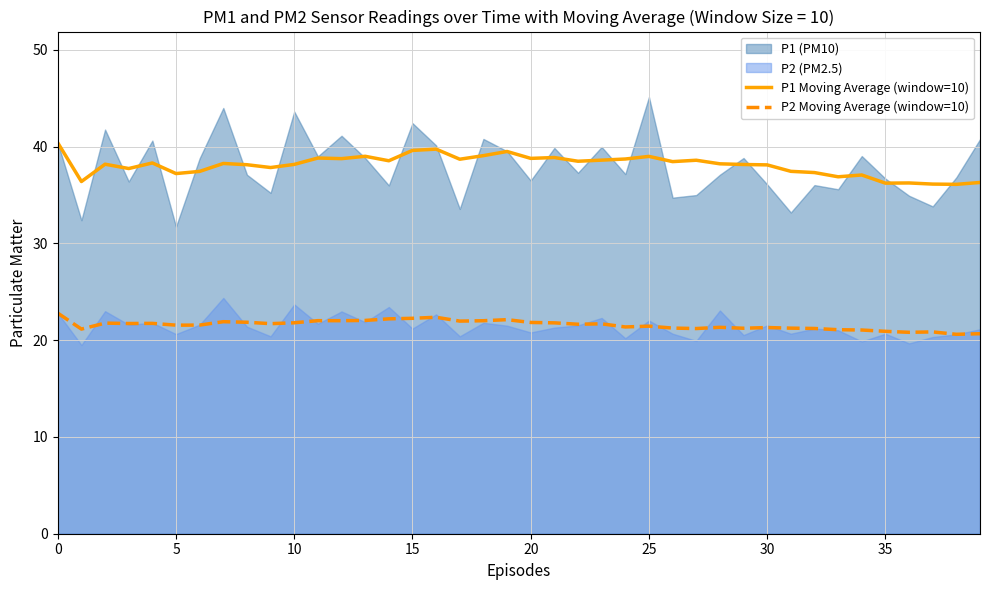

True or false: P2 Moving Average (window=10) has a value of 5.9 at 10.

False